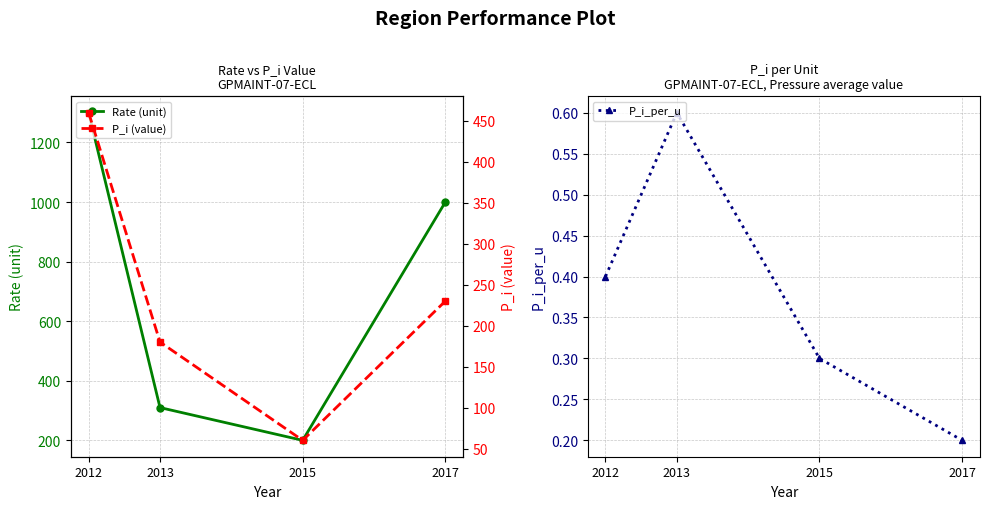

Is it true that Rate (unit) equals 374.5 at 2017?

False